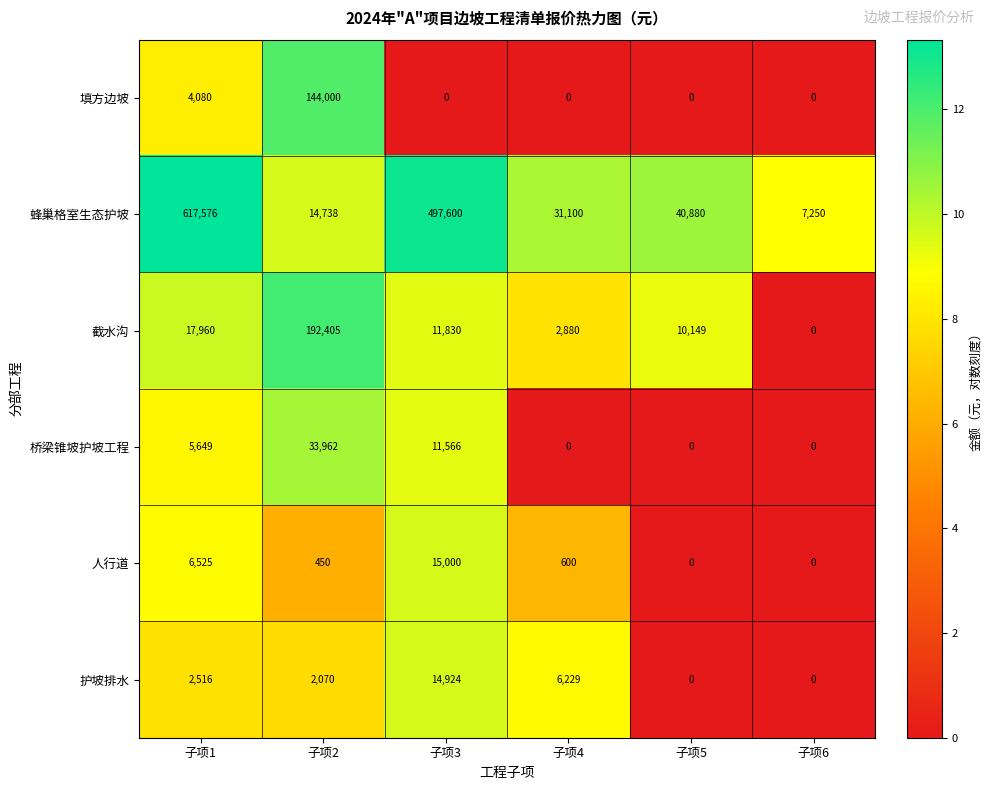

List the series in order of their peak value, lowest first.

护坡排水, 人行道, 桥梁锥坡护坡工程, 填方边坡, 截水沟, 蜂巢格室生态护坡